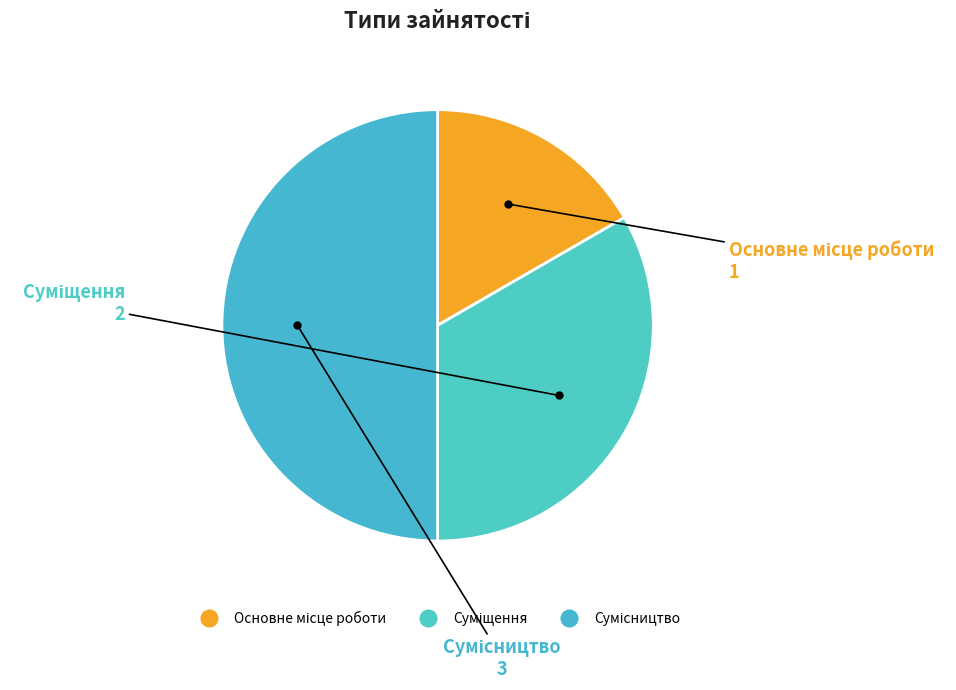

How many segments does this pie chart have?

3